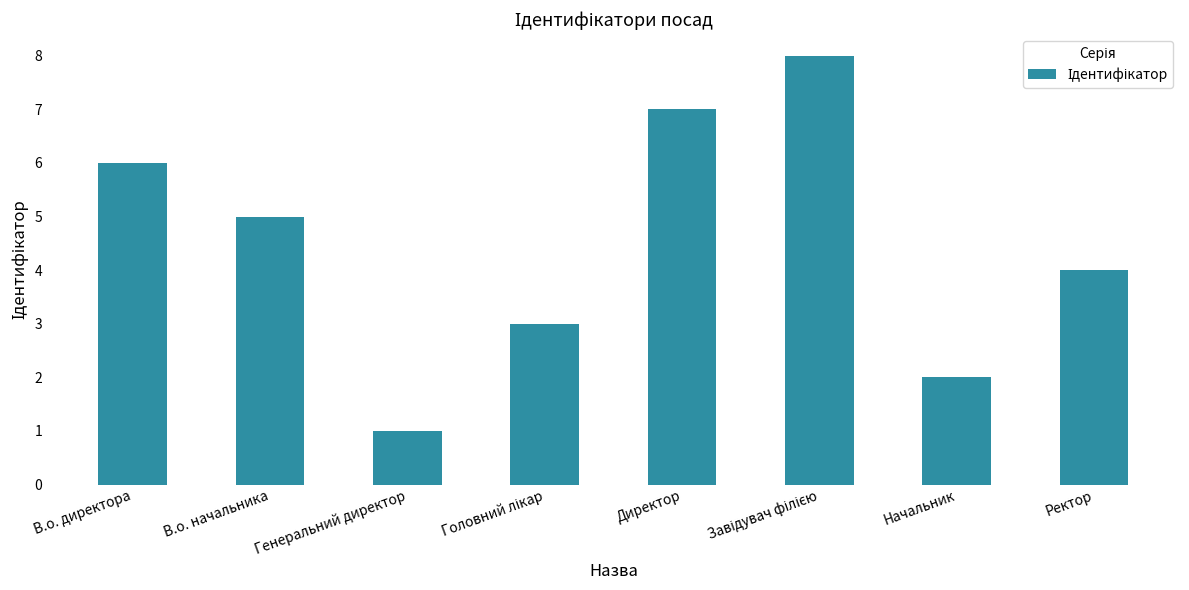

What is the difference between the second highest and minimum values?

6